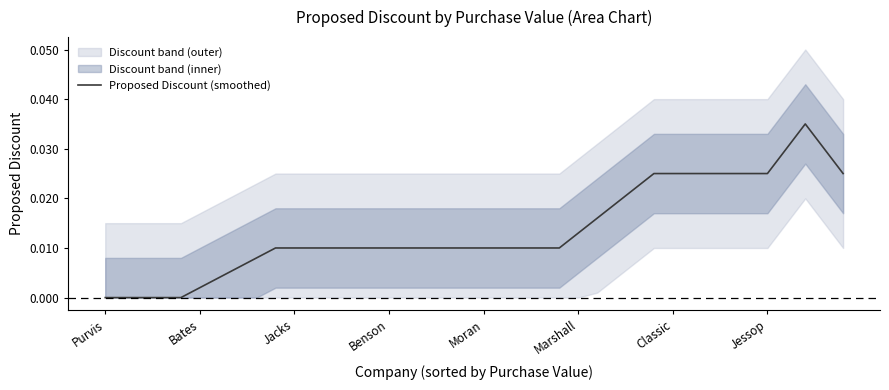

Which label corresponds to the smallest value in the chart?

Purvis